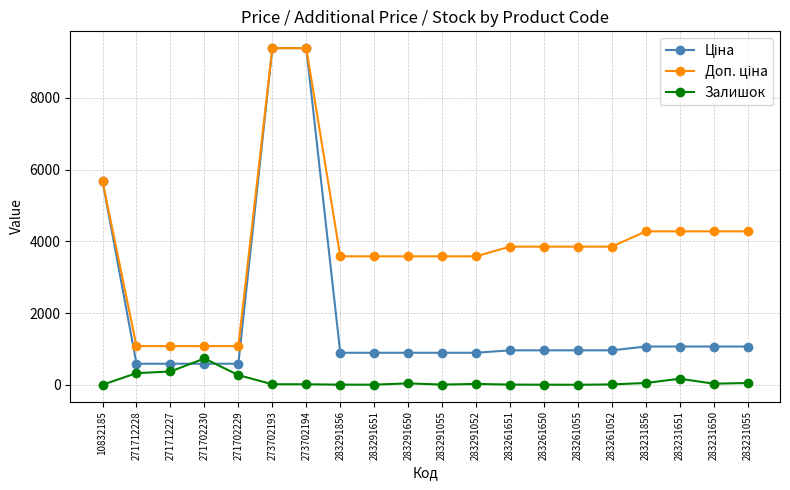

What is the value of the Залишок point at the 5th from the left?

273.0